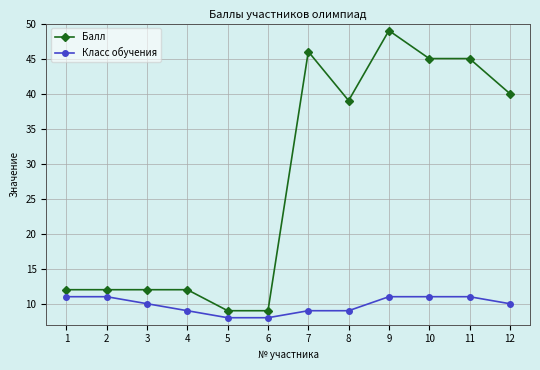

What is the value of the Класс обучения point at the 7th from the left?

9